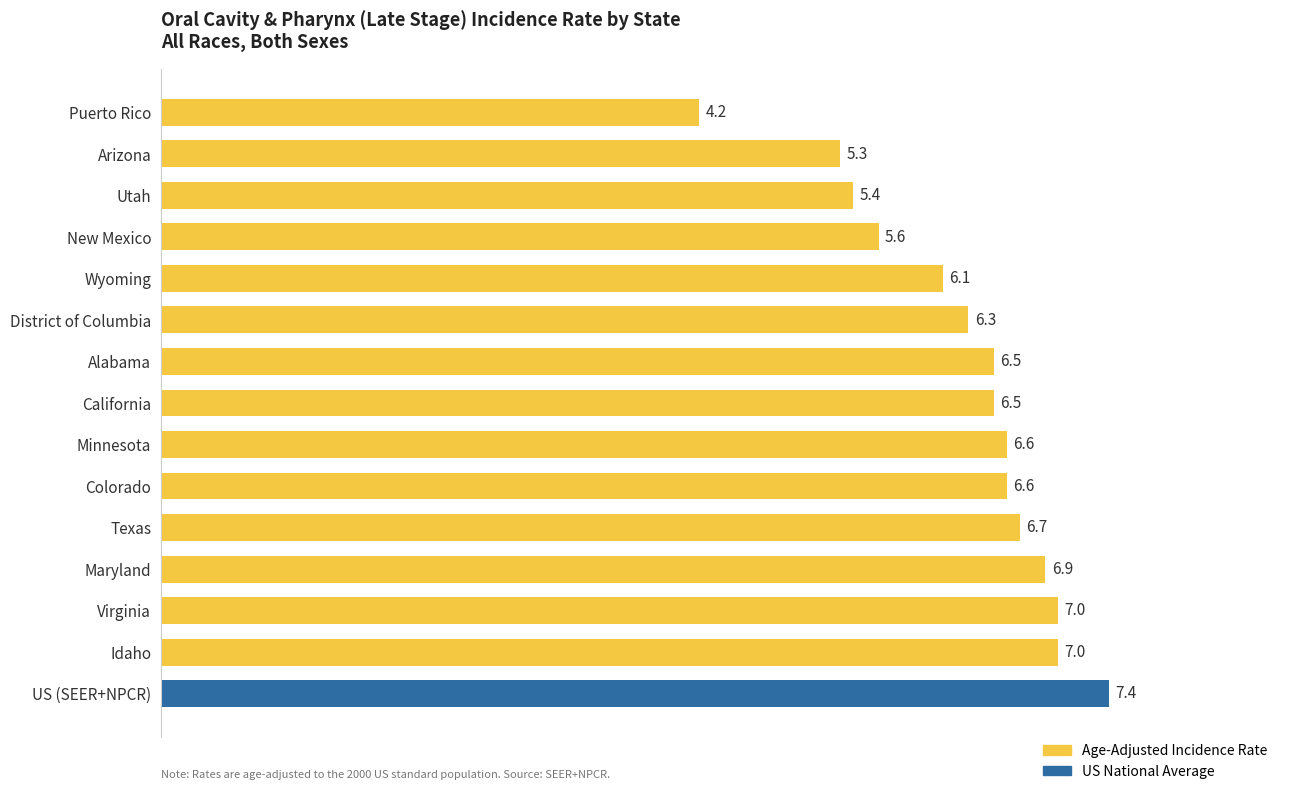

How many data points are less than 6?

4